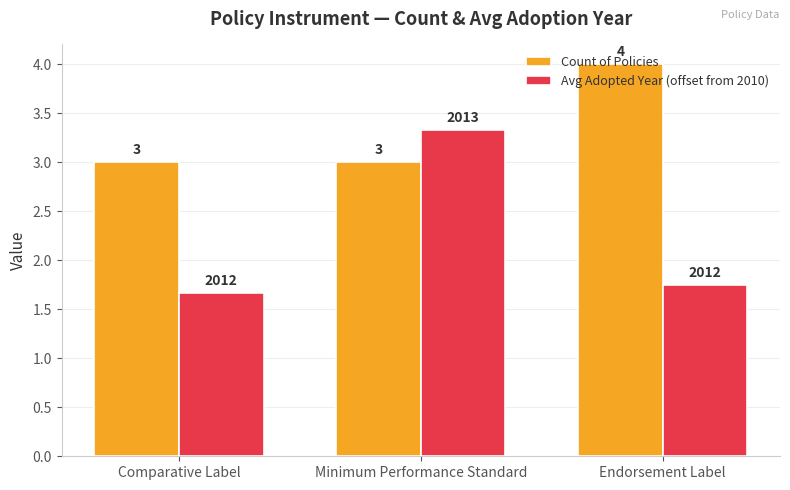

What is the greatest value displayed?

4.0